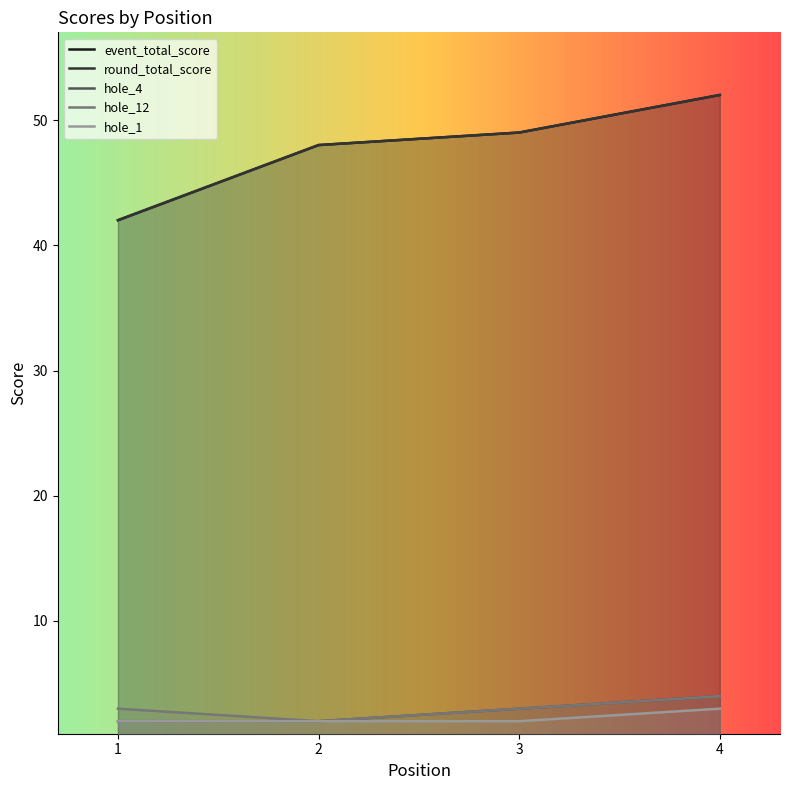

How many data points does each series have?

4